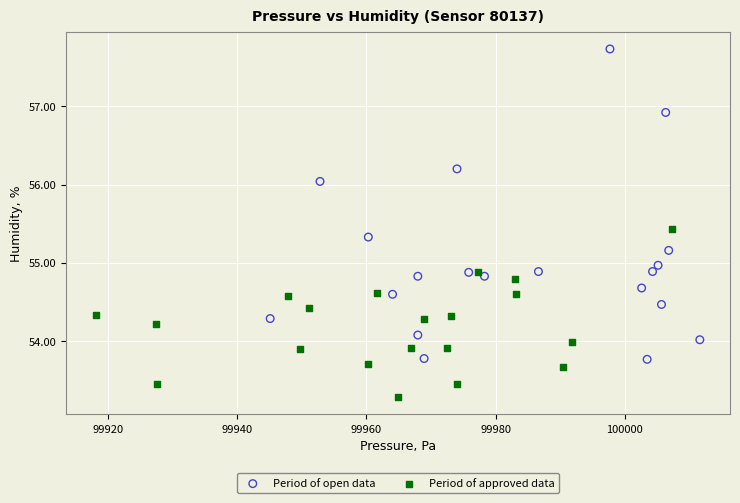

Which series reaches the maximum Y coordinate?

Period of open data